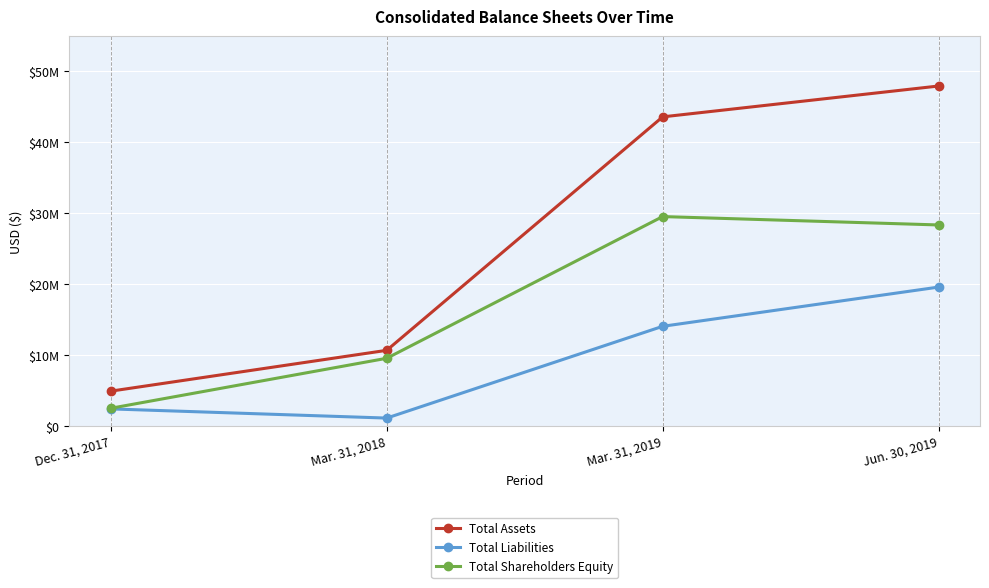

True or false: Total Assets and Total Shareholders Equity cross at least once.

False